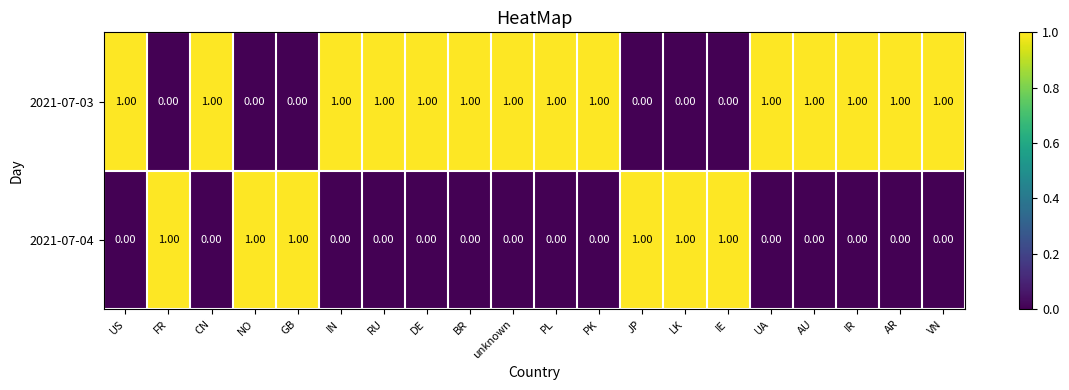

Rank the series by their average value, from lowest to highest.

2021-07-04, 2021-07-03